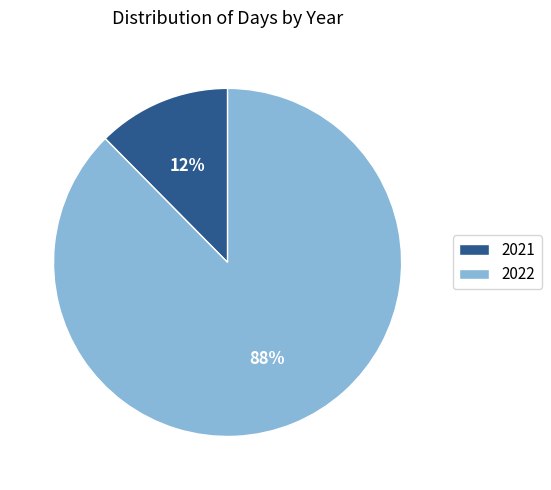

To the nearest percent, what percentage of the pie is 2022?

88%